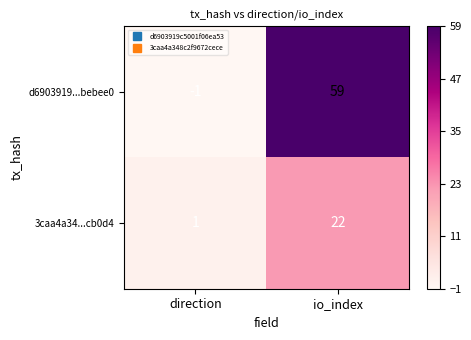

What is the total value across all series at io_index?

81